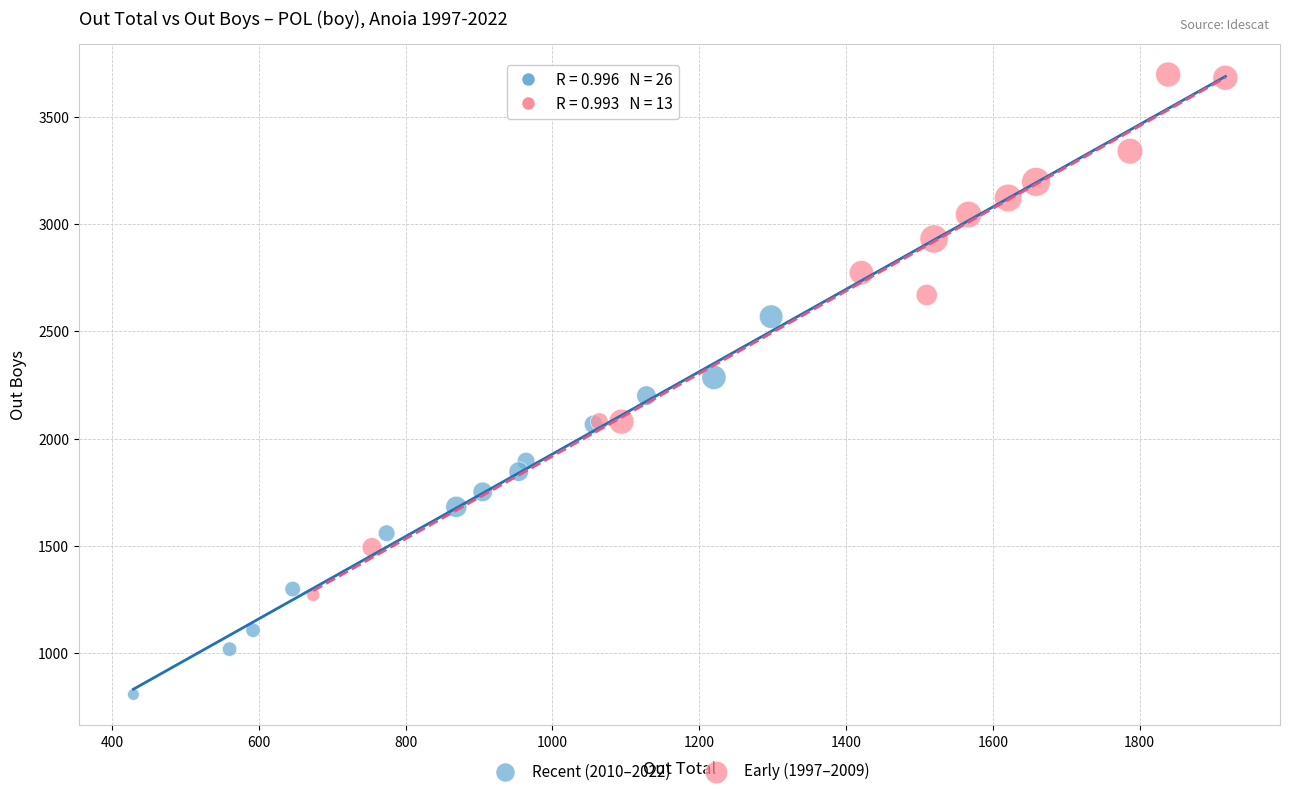

Which series has the largest Y range (max minus min)?

Early (1997–2009)